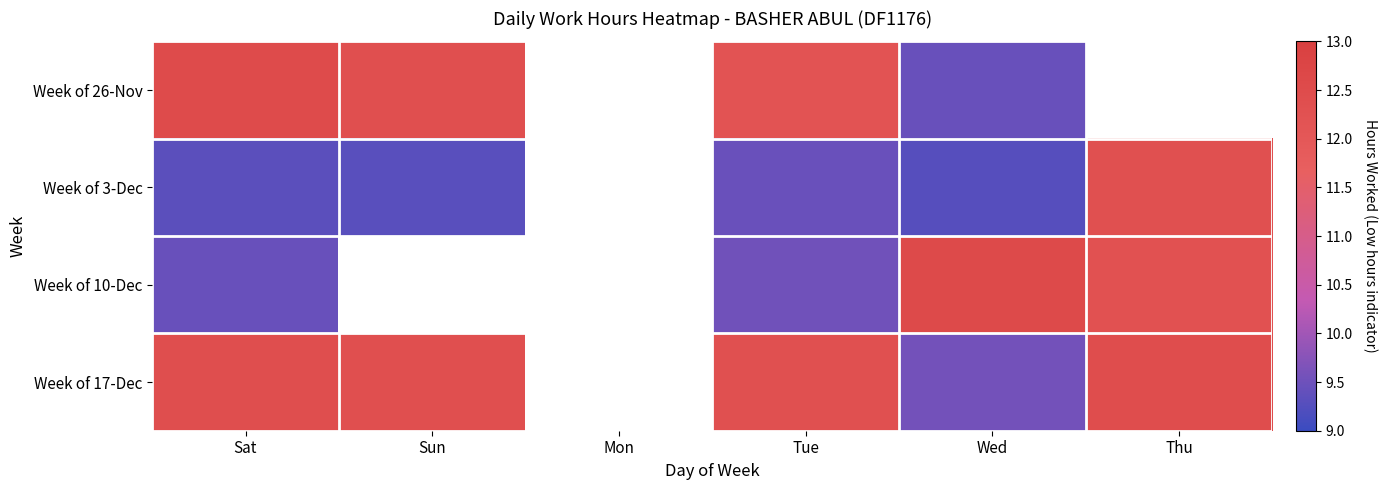

At which category is the sum across all series the highest?

Sat